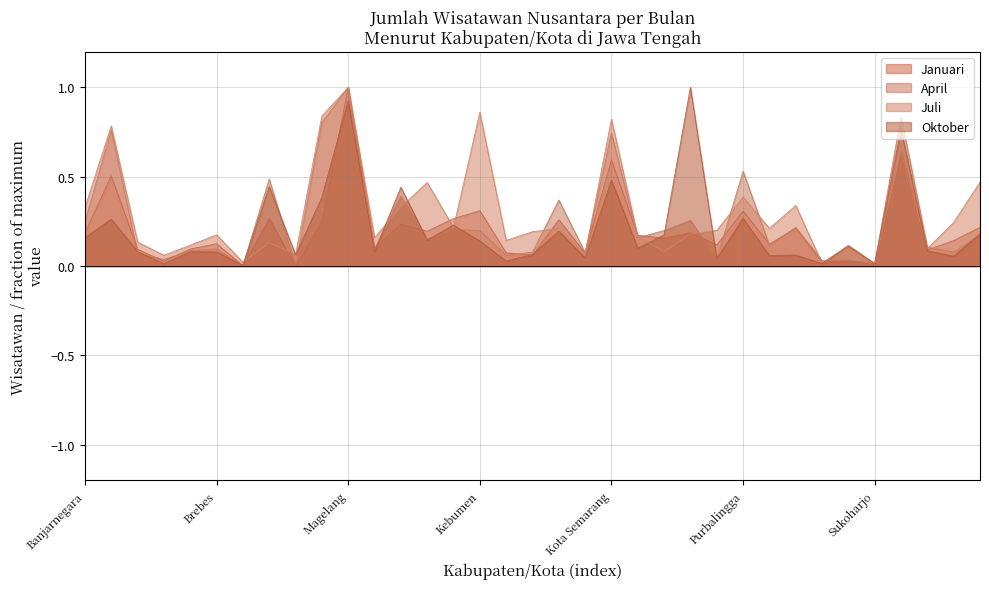

Which series changed the most between Kota Semarang and Pati?

Juli